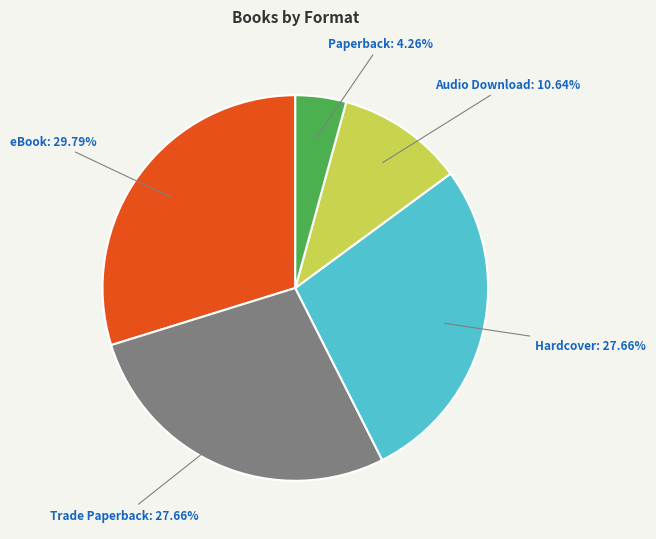

Is there a majority slice in this chart?

No